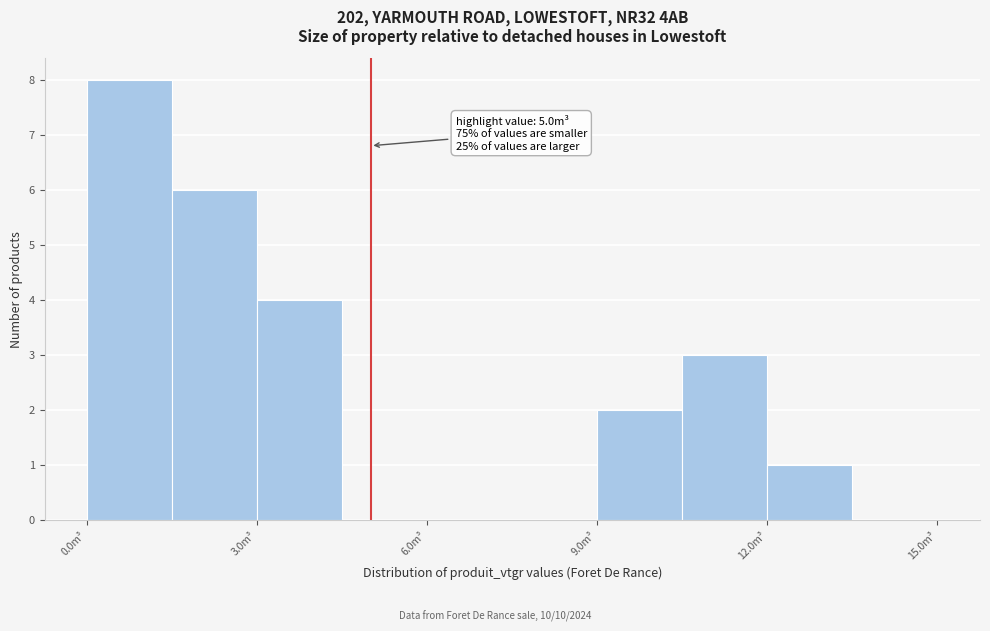

Around what value on the x-axis is the tallest bar? Give the approximate position of its centre, as read against the axis.

1.0